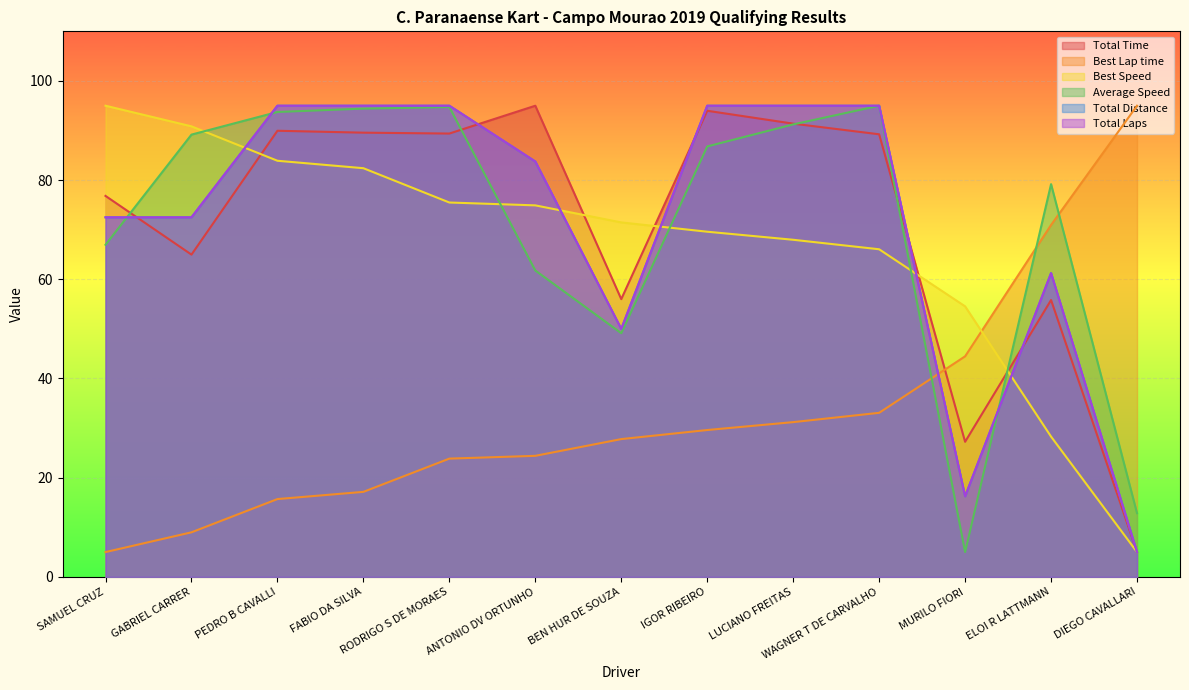

Reading left to right, what are all the values shown in this chart?

Total Time: SAMUEL CRUZ=76.8	GABRIEL CARRER=65.0	PEDRO B CAVALLI=90.0	FABIO DA SILVA=89.6	RODRIGO S DE MORAES=89.4	ANTONIO DV ORTUNHO=95.0	BEN HUR DE SOUZA=56.0	IGOR RIBEIRO=94.0	LUCIANO FREITAS=91.4	WAGNER T DE CARVALHO=89.2	MURILO FIORI=27.2	ELOI R LATTMANN=55.8	DIEGO CAVALLARI=5.0
Best Lap time: SAMUEL CRUZ=5.0	GABRIEL CARRER=9.0	PEDRO B CAVALLI=15.7	FABIO DA SILVA=17.1	RODRIGO S DE MORAES=23.8	ANTONIO DV ORTUNHO=24.4	BEN HUR DE SOUZA=27.8	IGOR RIBEIRO=29.6	LUCIANO FREITAS=31.2	WAGNER T DE CARVALHO=33.1	MURILO FIORI=44.5	ELOI R LATTMANN=71.0	DIEGO CAVALLARI=95.0
Best Speed: SAMUEL CRUZ=95.0	GABRIEL CARRER=90.8	PEDRO B CAVALLI=83.9	FABIO DA SILVA=82.4	RODRIGO S DE MORAES=75.5	ANTONIO DV ORTUNHO=74.9	BEN HUR DE SOUZA=71.5	IGOR RIBEIRO=69.6	LUCIANO FREITAS=68.0	WAGNER T DE CARVALHO=66.1	MURILO FIORI=54.5	ELOI R LATTMANN=28.3	DIEGO CAVALLARI=5.0
Average Speed: SAMUEL CRUZ=67.0	GABRIEL CARRER=89.2	PEDRO B CAVALLI=93.7	FABIO DA SILVA=94.4	RODRIGO S DE MORAES=94.7	ANTONIO DV ORTUNHO=61.8	BEN HUR DE SOUZA=49.1	IGOR RIBEIRO=86.8	LUCIANO FREITAS=91.2	WAGNER T DE CARVALHO=95.0	MURILO FIORI=5.0	ELOI R LATTMANN=79.2	DIEGO CAVALLARI=12.8
Total Distance: SAMUEL CRUZ=72.5	GABRIEL CARRER=72.5	PEDRO B CAVALLI=95.0	FABIO DA SILVA=95.0	RODRIGO S DE MORAES=95.0	ANTONIO DV ORTUNHO=83.8	BEN HUR DE SOUZA=50.0	IGOR RIBEIRO=95.0	LUCIANO FREITAS=95.0	WAGNER T DE CARVALHO=95.0	MURILO FIORI=16.2	ELOI R LATTMANN=61.2	DIEGO CAVALLARI=5.0
Total Laps: SAMUEL CRUZ=72.5	GABRIEL CARRER=72.5	PEDRO B CAVALLI=95.0	FABIO DA SILVA=95.0	RODRIGO S DE MORAES=95.0	ANTONIO DV ORTUNHO=83.8	BEN HUR DE SOUZA=50.0	IGOR RIBEIRO=95.0	LUCIANO FREITAS=95.0	WAGNER T DE CARVALHO=95.0	MURILO FIORI=16.2	ELOI R LATTMANN=61.2	DIEGO CAVALLARI=5.0